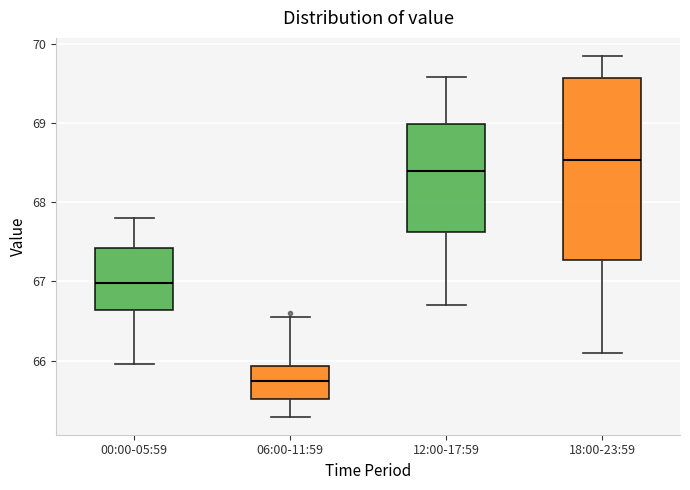

Which box is the tallest, from its lower edge to its upper edge?

18:00-23:59